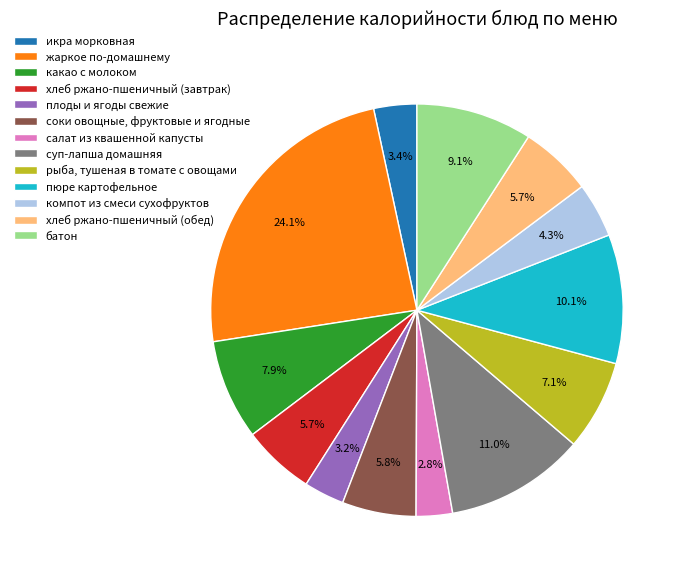

To the nearest percent, what portion does соки овощные, фруктовые и ягодные represent?

6%